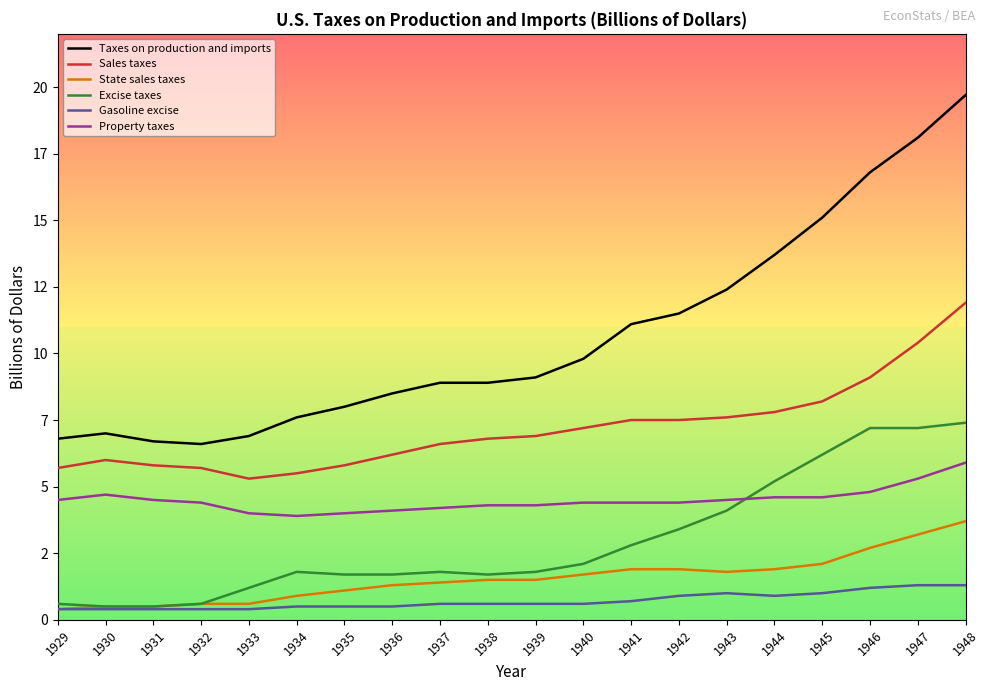

List the series in order of their peak value, highest first.

Taxes on production and imports, Sales taxes, Excise taxes, Property taxes, State sales taxes, Gasoline excise